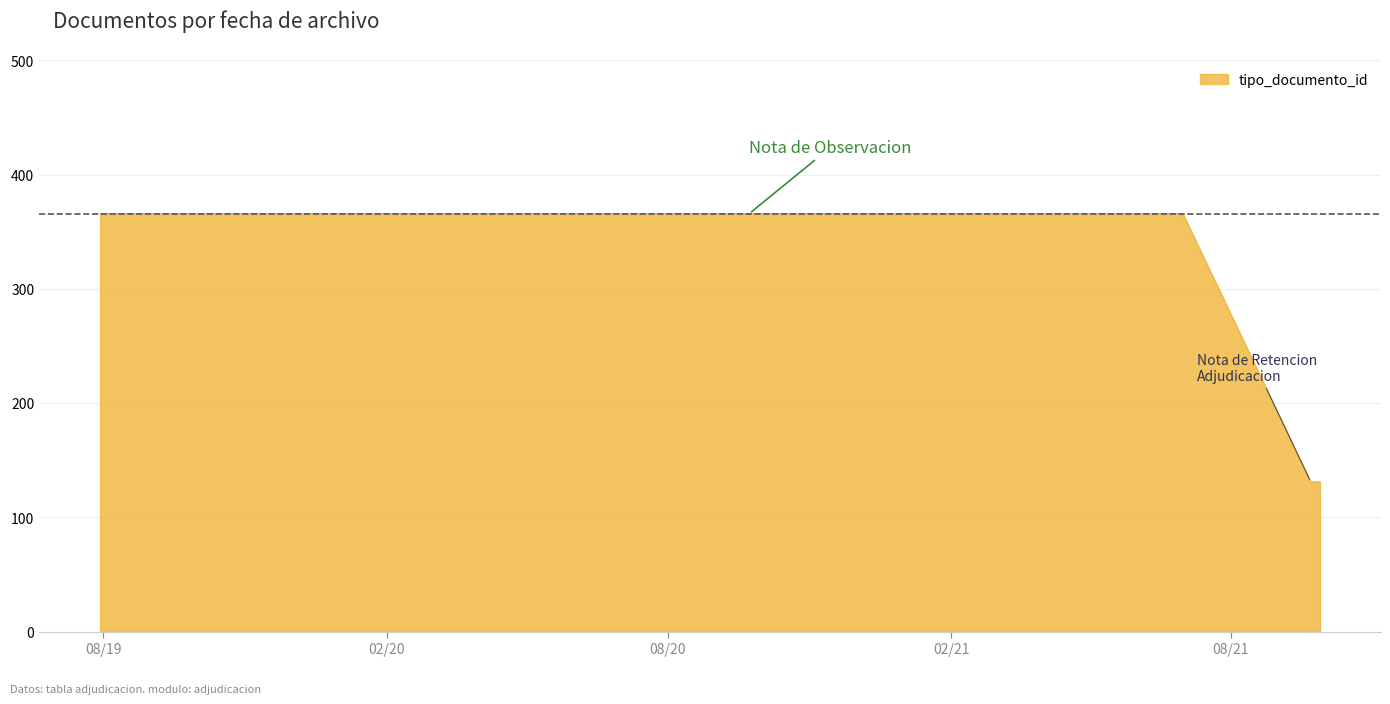

What is the sum of all values?

1360